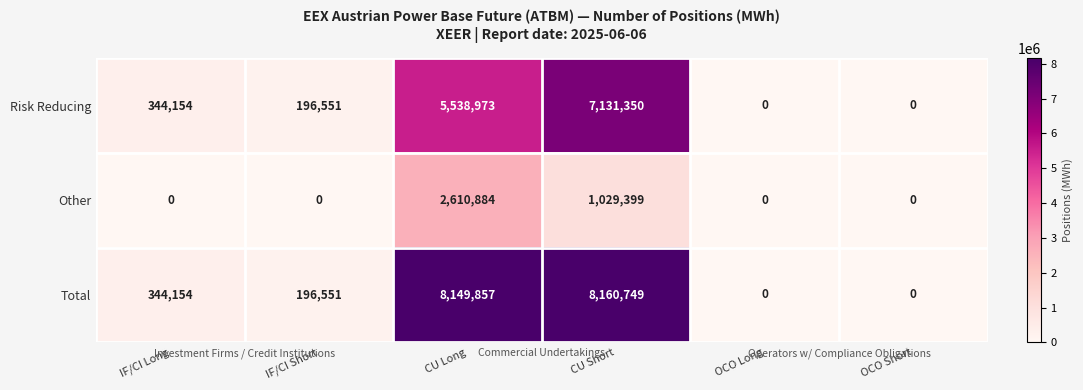

Count the number of categories in the chart.

6